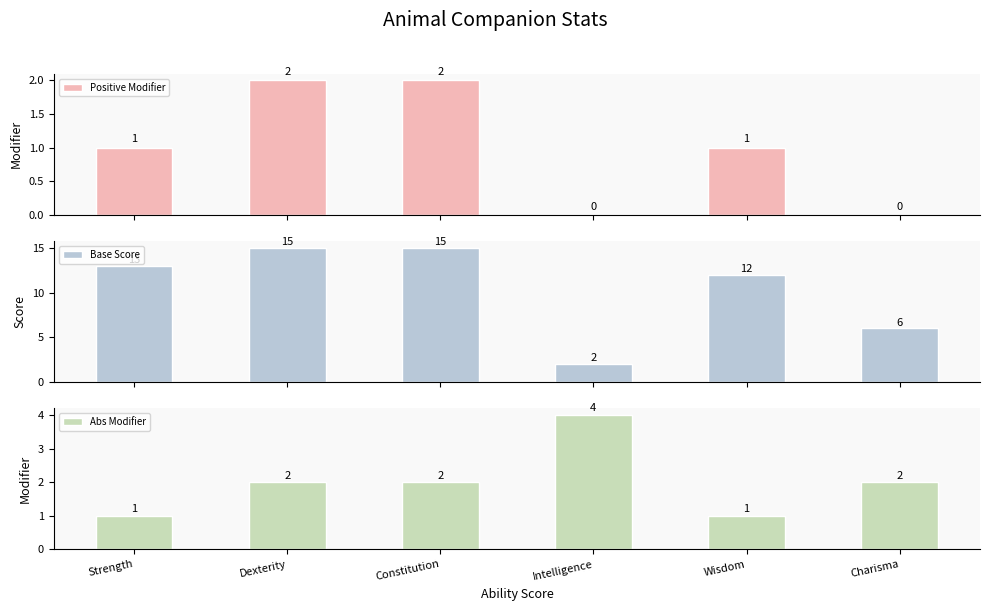

How many values in the Base Score series are below 13?

3